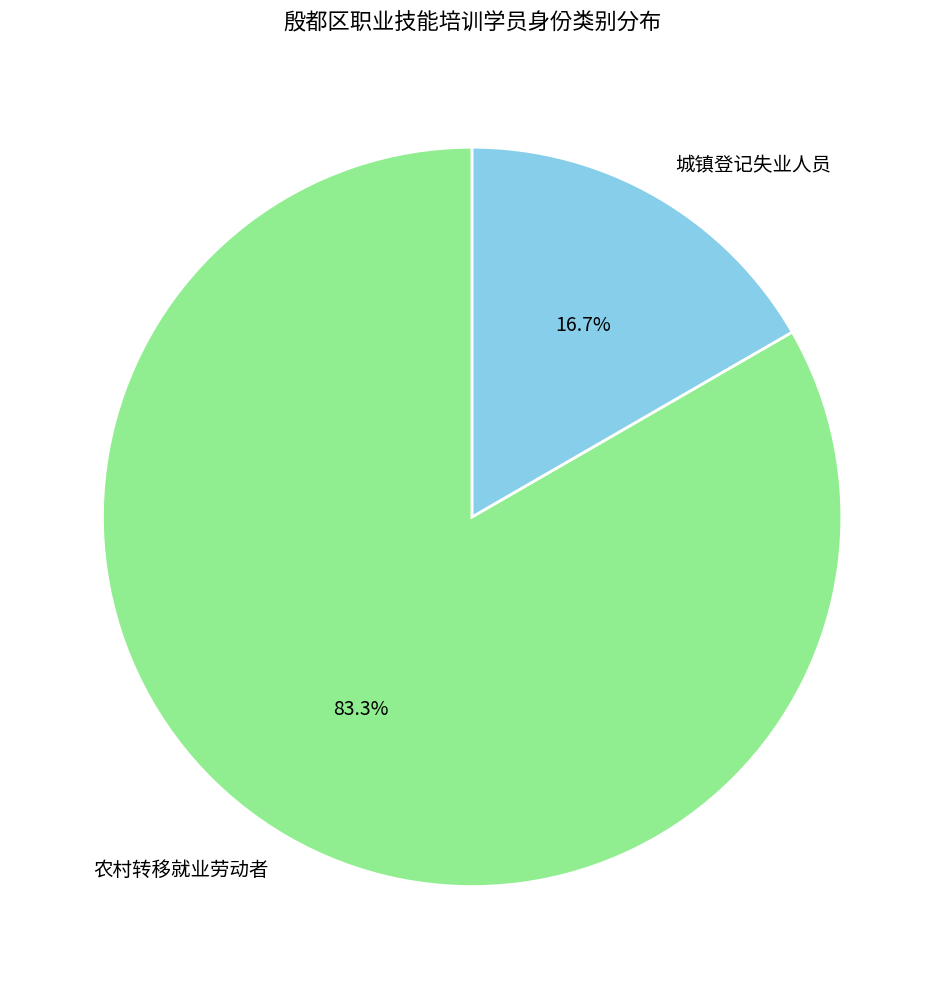

Which slice is the smallest?

城镇登记失业人员